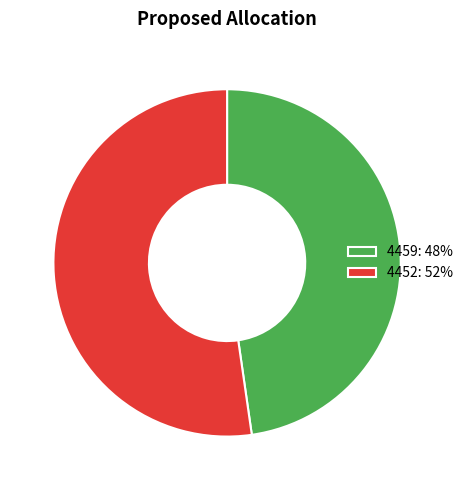

Combined, do 4452: 52% and 4459: 48% account for over 50%?

Yes